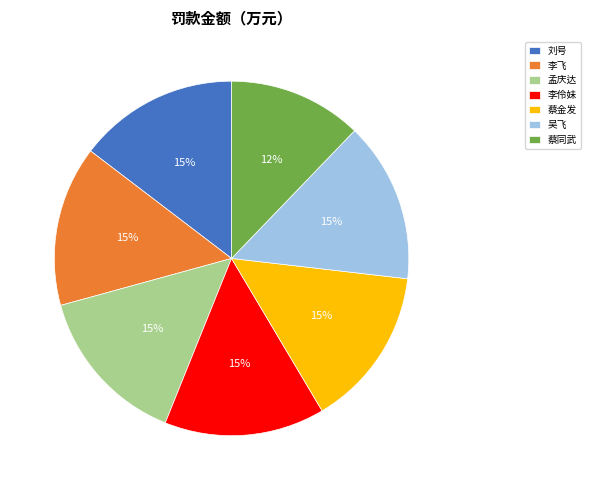

How many segments does this pie chart have?

7